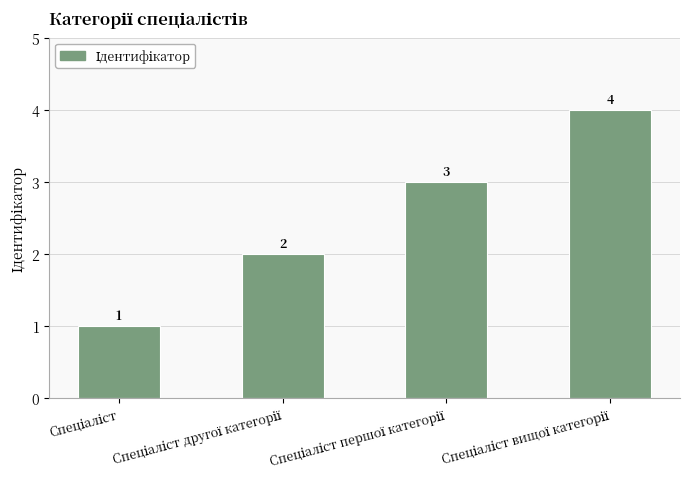

What is the maximum value shown in the chart?

4